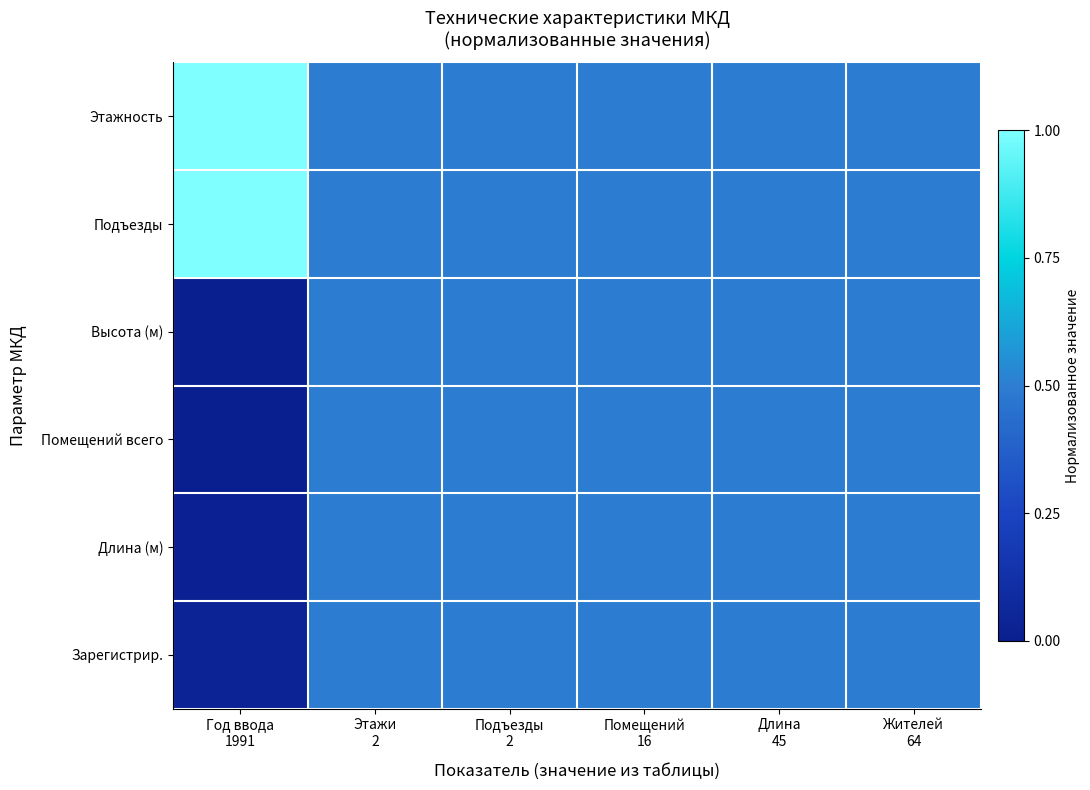

Between Этажи 2 and Длина 45, which series saw the biggest shift?

Этажность